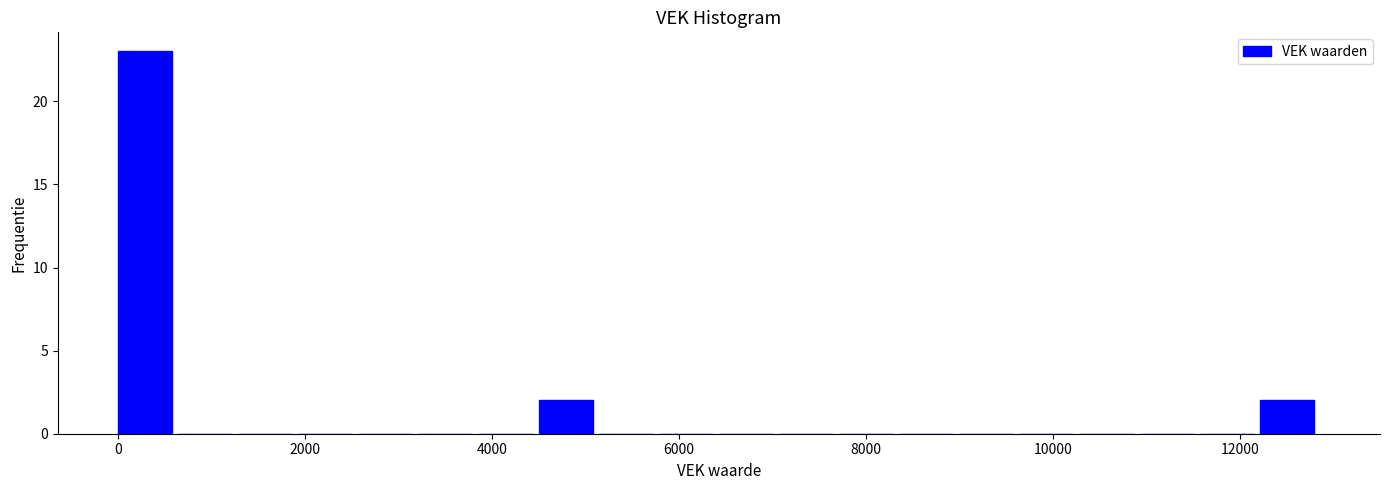

Around what value on the x-axis is the tallest bar? Give the approximate position of its centre, as read against the axis.

200